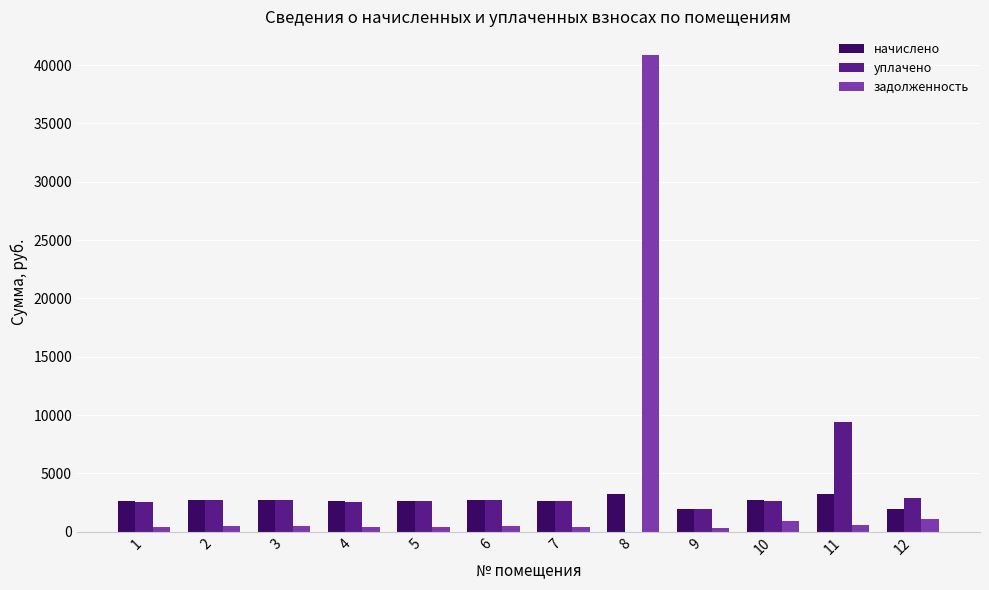

At which category does the chart reach its peak across all series?

8